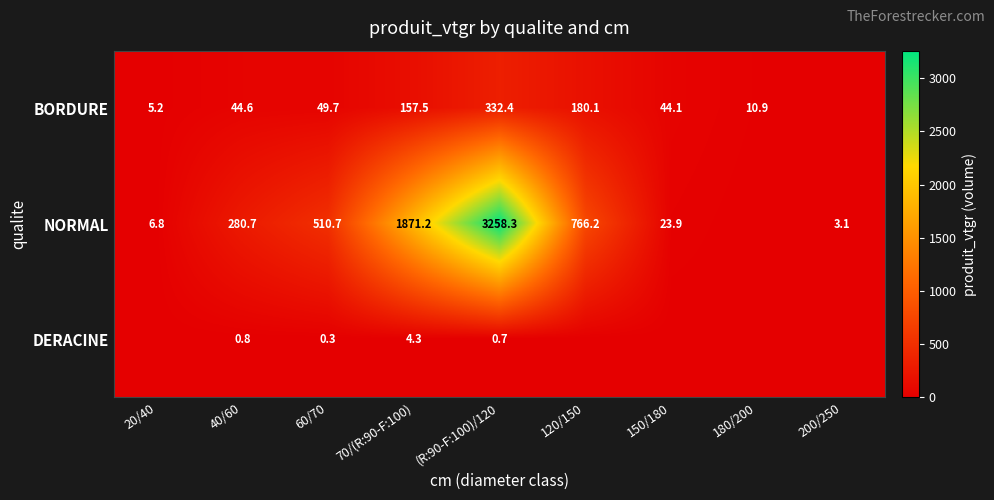

Rank the series at 40/60 from lowest to highest value.

DERACINE, BORDURE, NORMAL